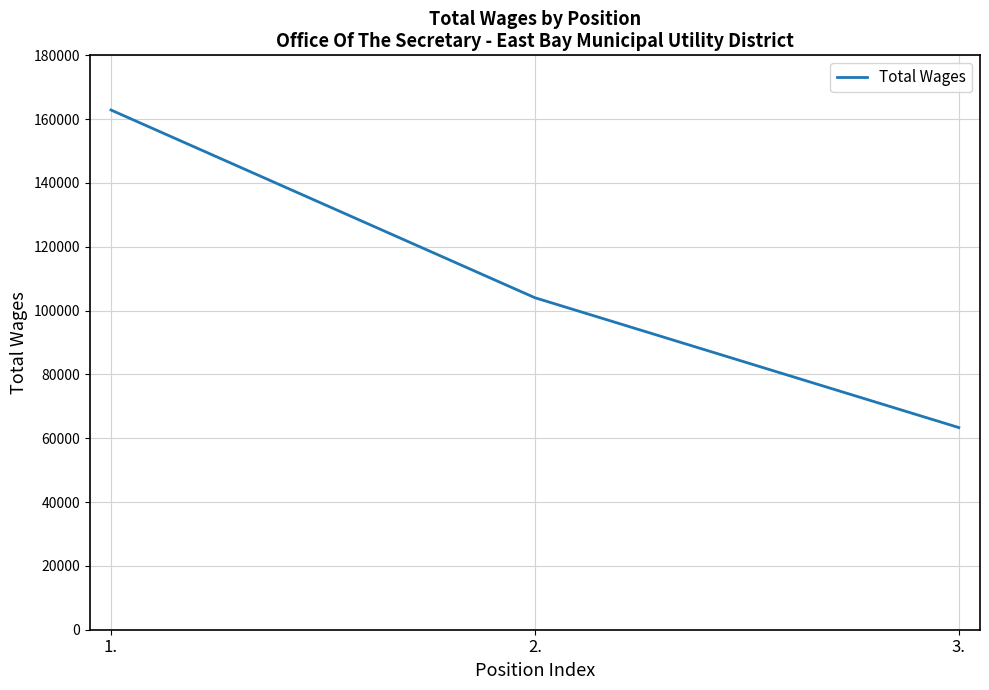

Count the values in the range 63354 to 162868.

3